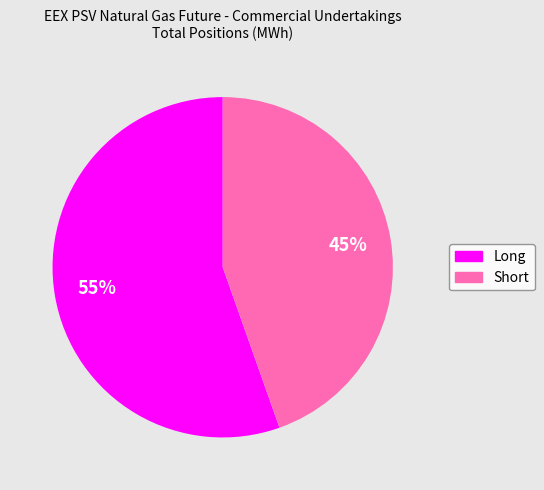

What is the ratio of the value at Short to the value at Long?

0.8